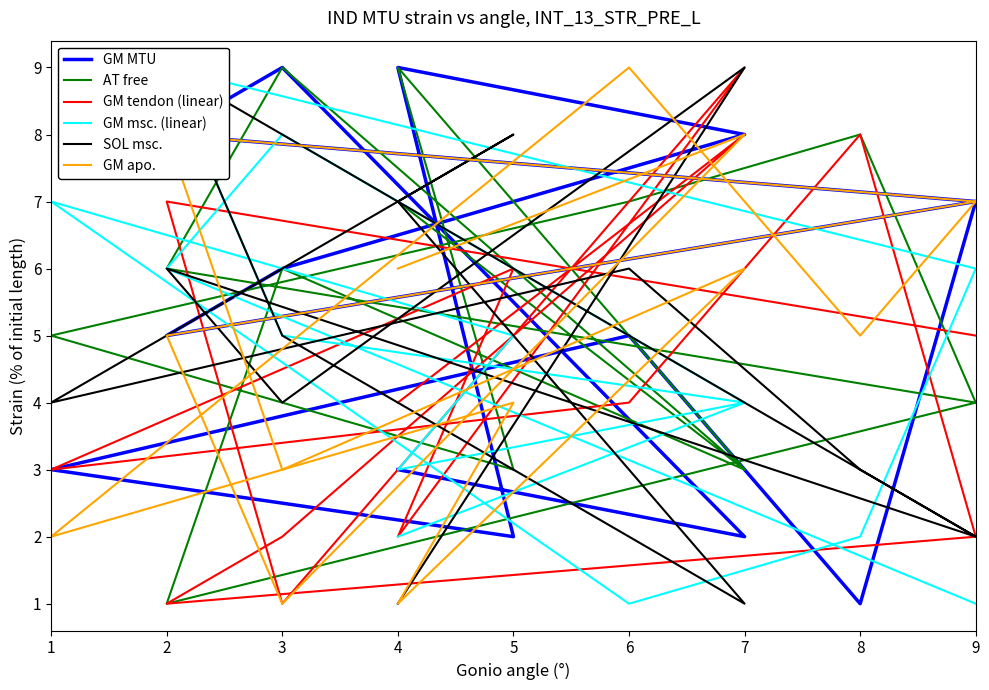

Where does the GM msc. (linear) series first go above 5?

2